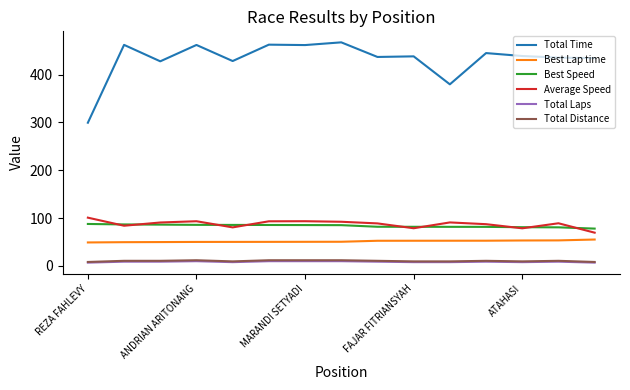

What are all the series names shown in the legend?

Total Time, Best Lap time, Best Speed, Average Speed, Total Laps, Total Distance